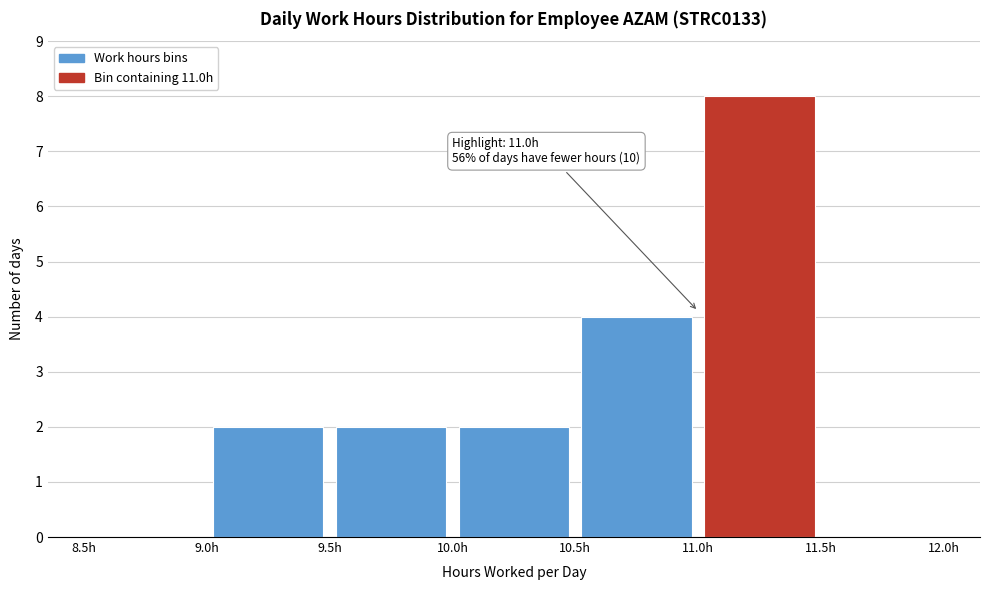

Which range on the x-axis has the tallest bar?

11.0 to 11.5